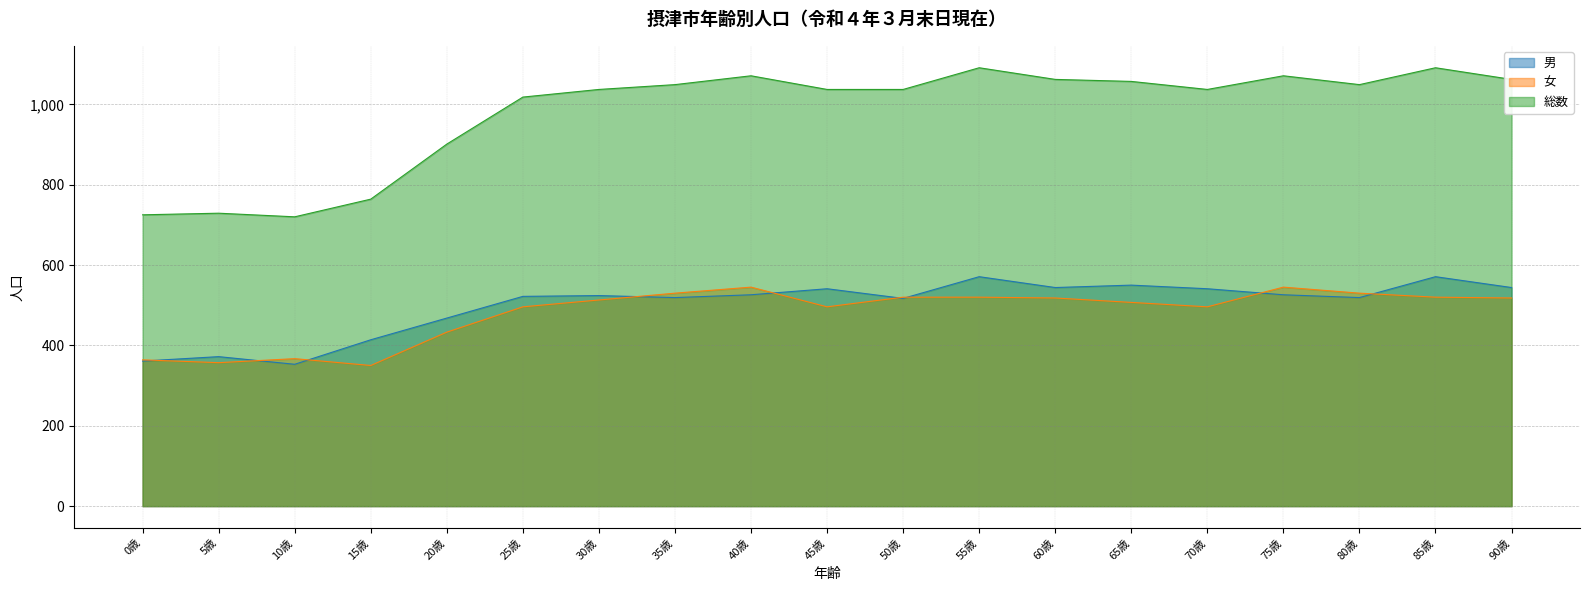

What is the total value across all series at 0歳?

1450